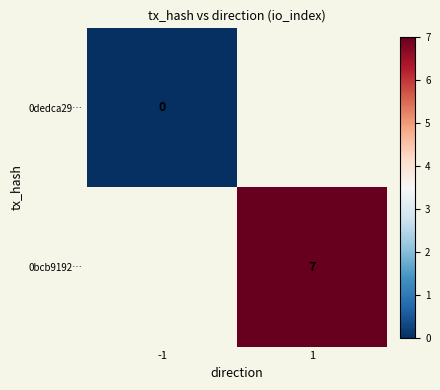

Is the value of 0bcb9192… at 1 greater than the value of 0dedca29… at -1?

Yes